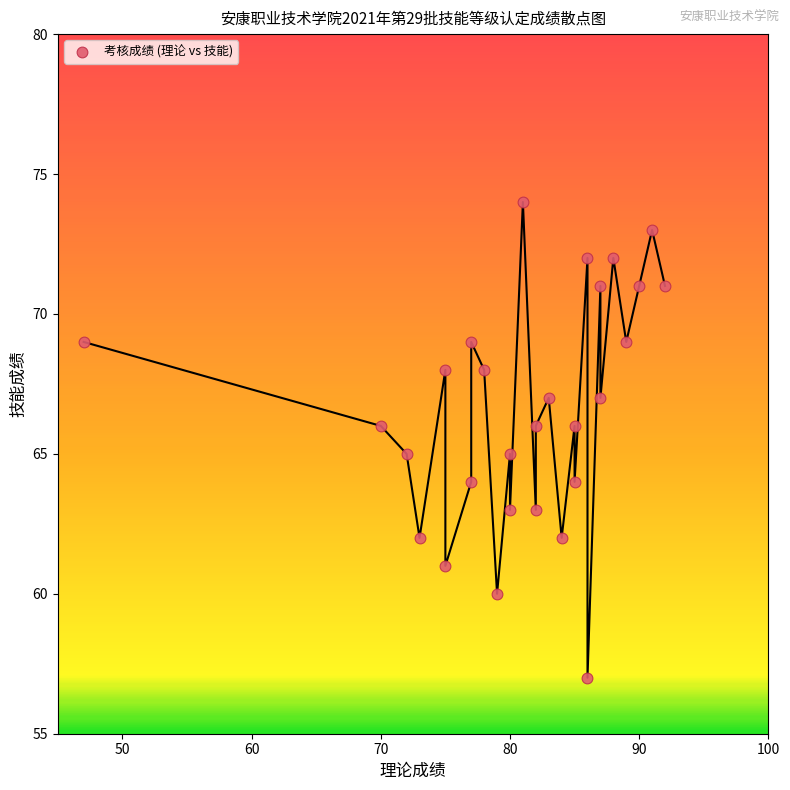

What is the range of X values (max minus min)?

45